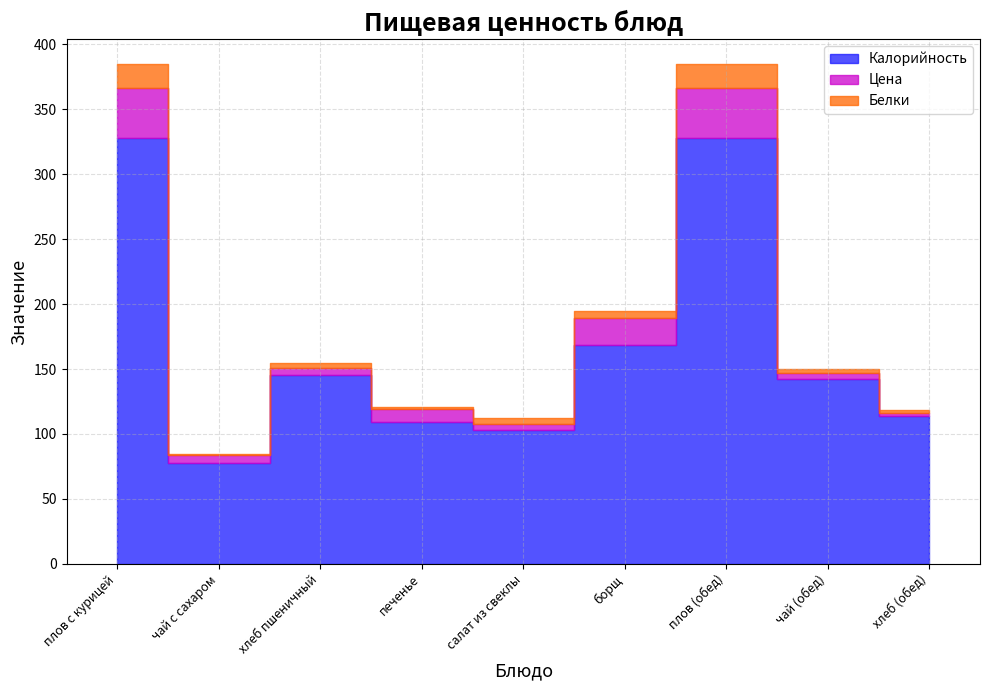

Where does the Цена series first go above 5?

плов с курицей